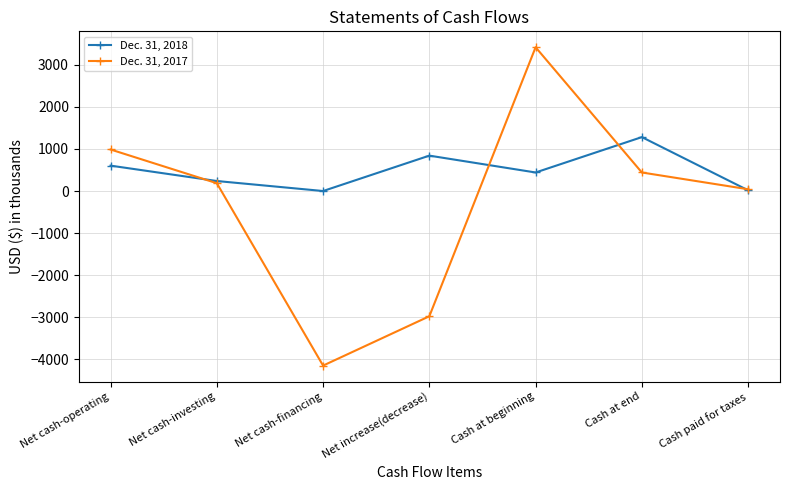

Rank the series by their maximum value, from lowest to highest.

Dec. 31, 2018, Dec. 31, 2017